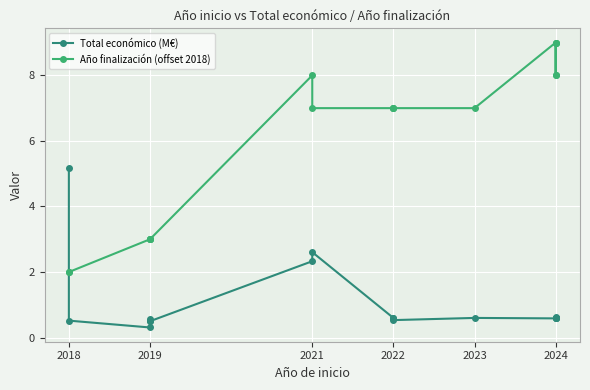

How many interior local valleys does the Total económico (M€) series have?

4